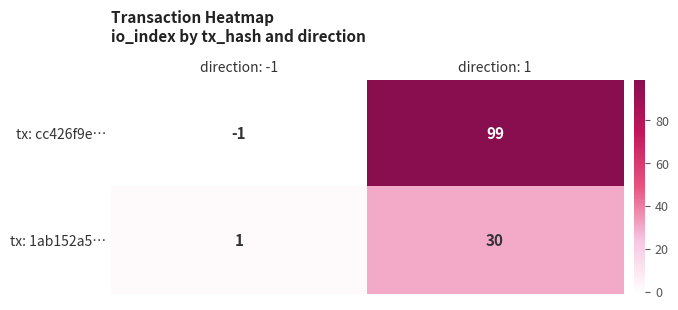

Which series changed the most between direction: -1 and direction: 1?

tx: cc426f9e…